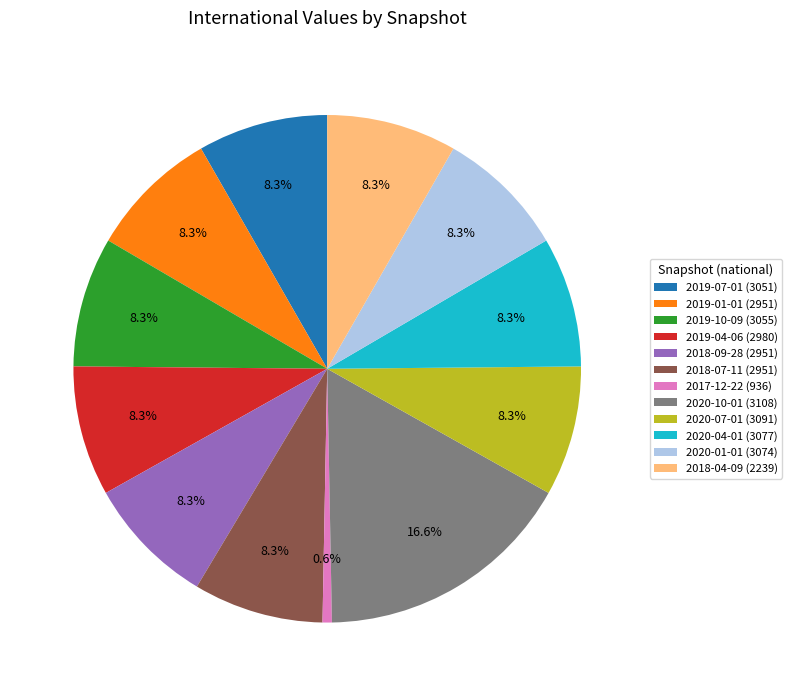

True or false: 2020-10-01 (3108) accounts for 4% of the total.

False